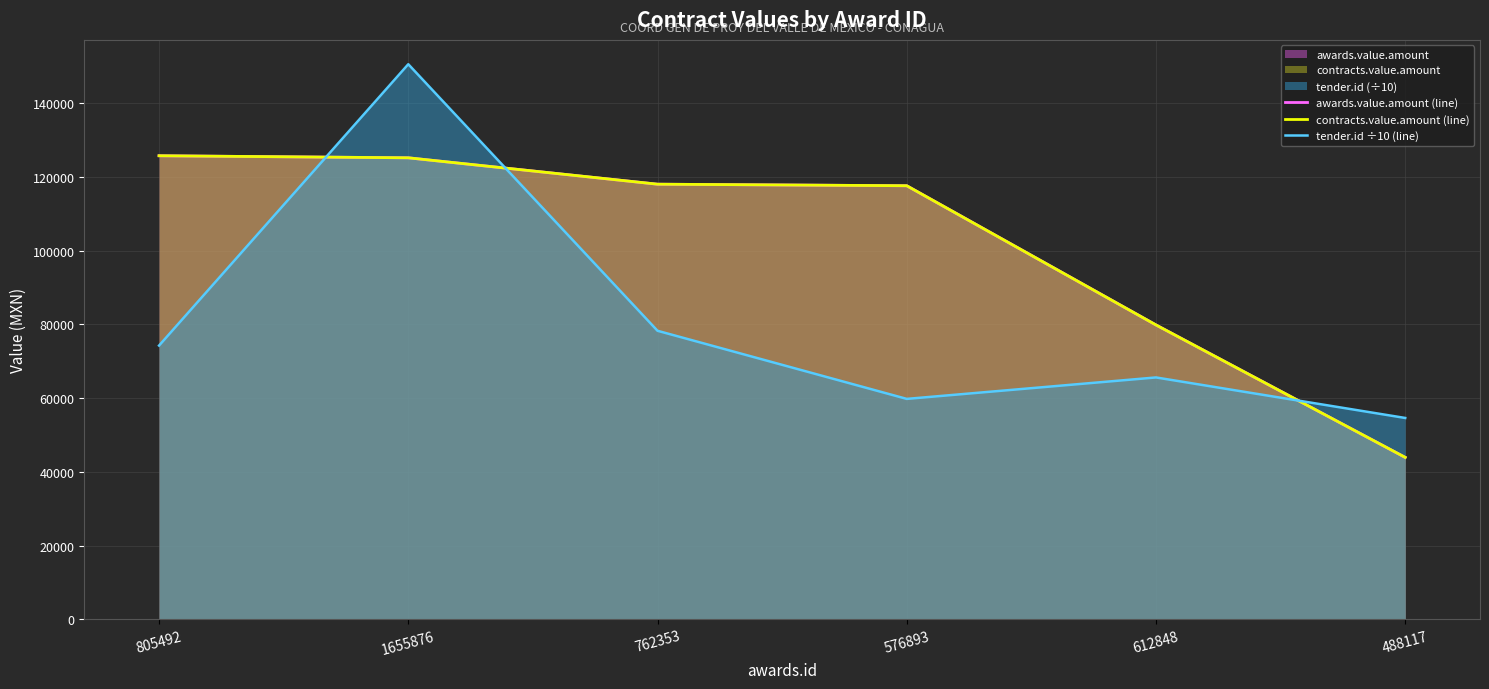

What is the label of the 1st point from the right?

488117